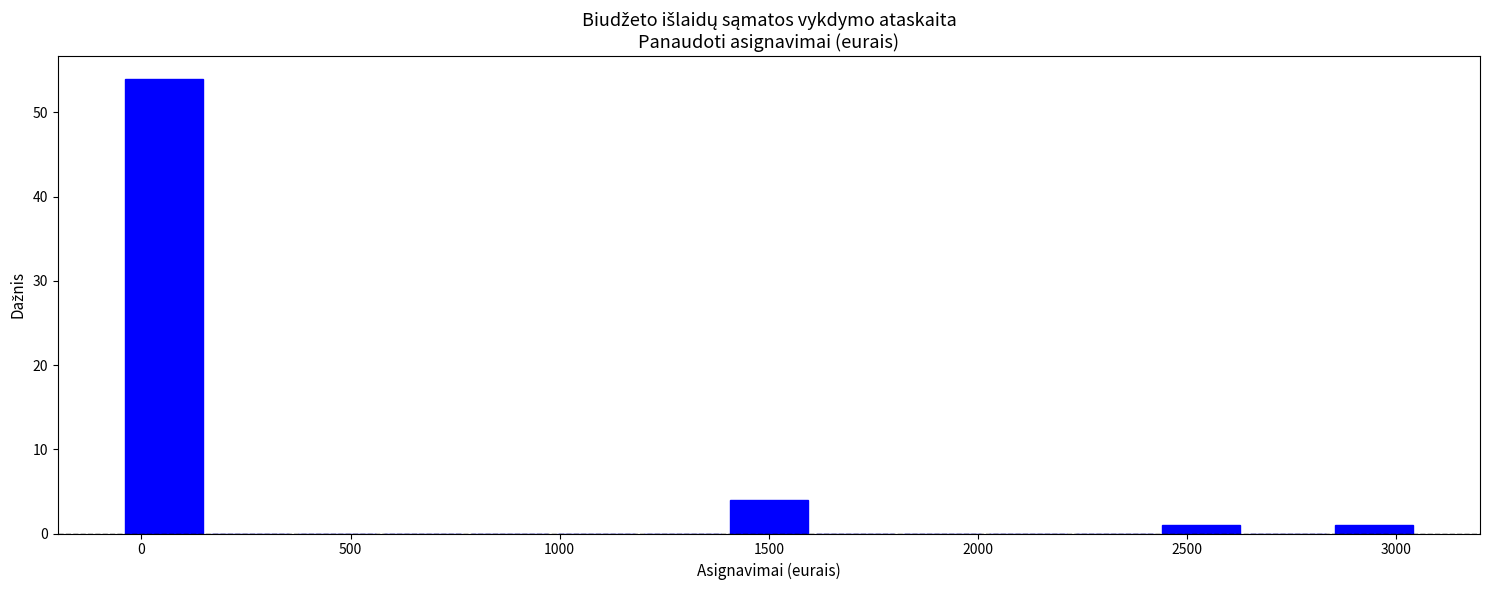

Reading left to right, transcribe this chart: for each bar, give the range it covers on the x-axis and its height. Neither the bar edges nor the heights are printed on the chart, so give them approximately, as read against the axes.

-50 to 150: 54
150 to 350: 0
350 to 550: 0
550 to 800: 0
800 to 1000: 0
1000 to 1200: 0
1200 to 1400: 0
1400 to 1600: 4
1600 to 1800: 0
1800 to 2000: 0
2000 to 2200: 0
2200 to 2450: 0
2450 to 2650: 1
2650 to 2850: 0
2850 to 3050: 1